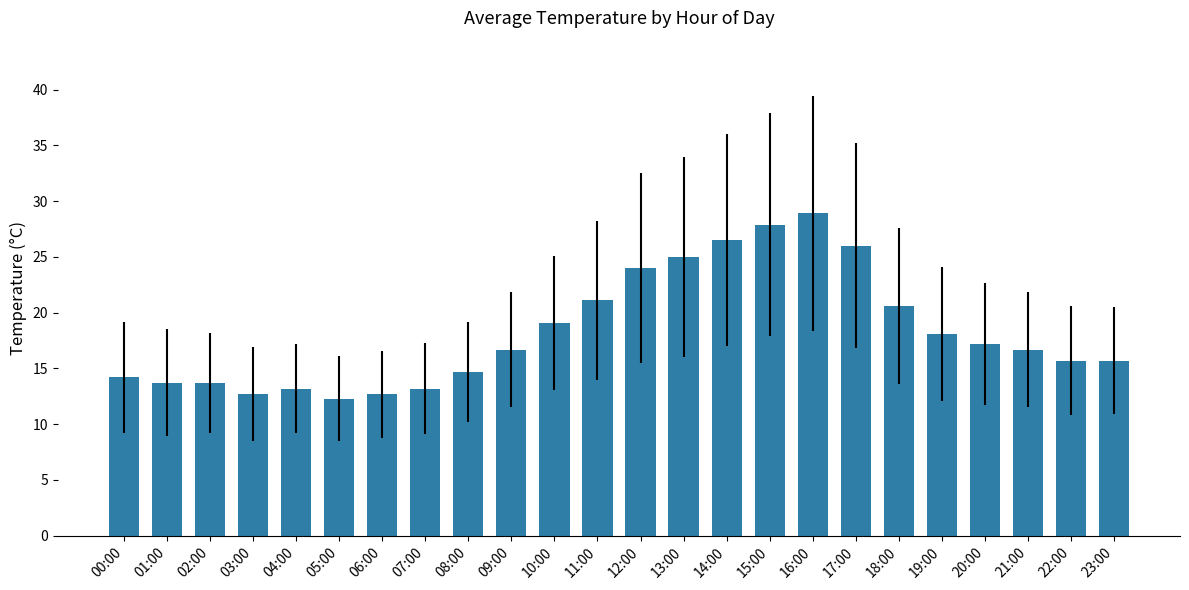

The chart shows a value of 36.3 at 12:00. True or false?

False